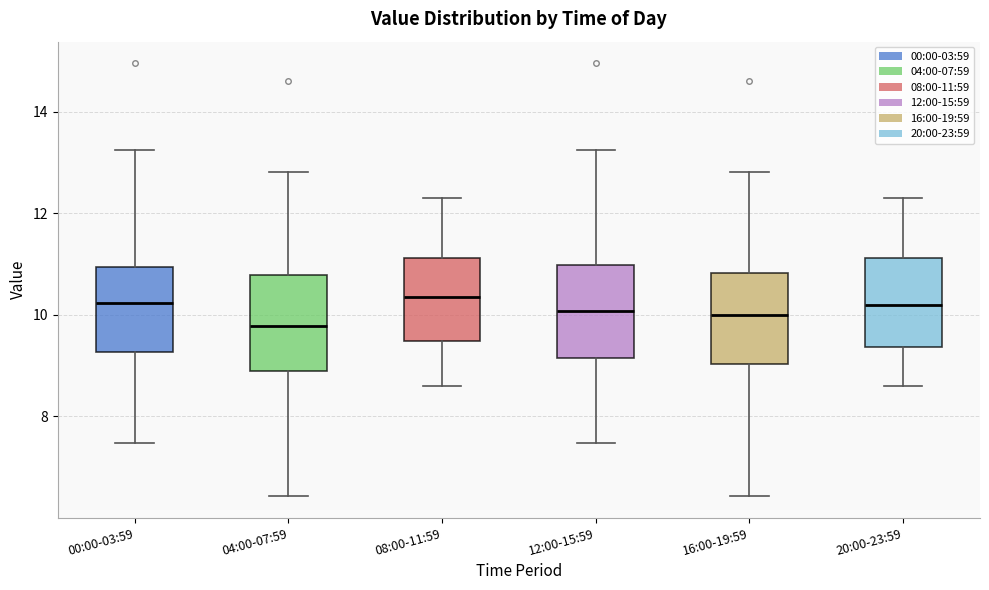

Reading left to right, transcribe this box plot: for each box, give where its median line is, the range the box spans, and where its two whiskers end, as read against the y-axis. The values are not printed on the chart, so give them approximately, as read against the axis.

00:00-03:59: median 10.2, box 9.2 to 11.0, whiskers 7.4 to 13.2
04:00-07:59: median 9.8, box 8.8 to 10.8, whiskers 6.4 to 12.8
08:00-11:59: median 10.4, box 9.4 to 11.2, whiskers 8.6 to 12.4
12:00-15:59: median 10.0, box 9.2 to 11.0, whiskers 7.4 to 13.2
16:00-19:59: median 10.0, box 9.0 to 10.8, whiskers 6.4 to 12.8
20:00-23:59: median 10.2, box 9.4 to 11.2, whiskers 8.6 to 12.4